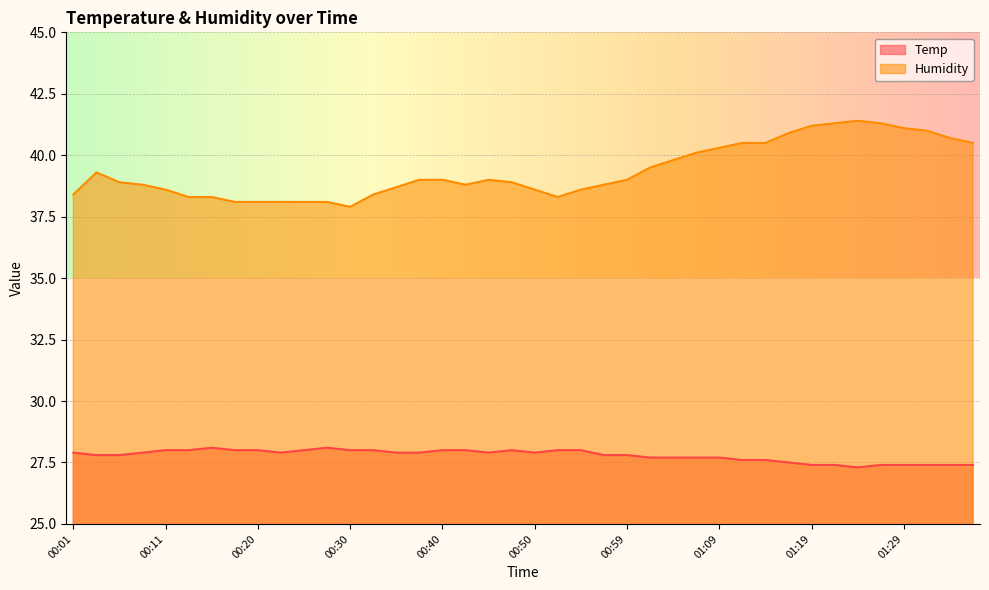

At 00:16, list the series in order from smallest to largest.

Temp, Humidity